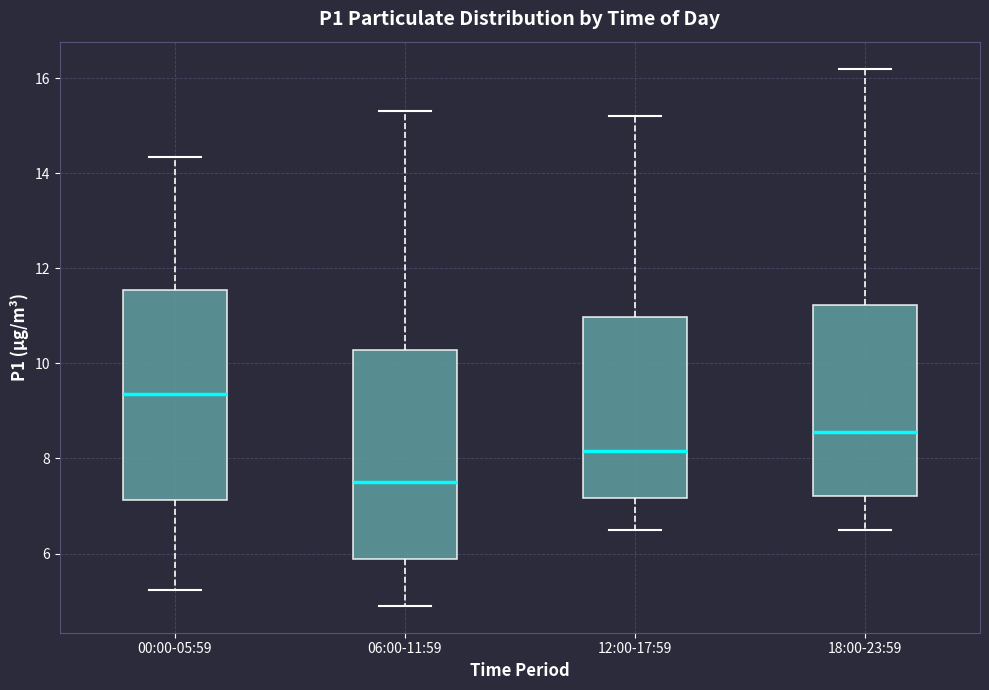

Reading left to right, transcribe this box plot: for each box, give where its median line is, the range the box spans, and where its two whiskers end, as read against the y-axis. The values are not printed on the chart, so give them approximately, as read against the axis.

00:00-05:59: median 9.4, box 7.2 to 11.6, whiskers 5.2 to 14.4
06:00-11:59: median 7.6, box 5.8 to 10.2, whiskers 5.0 to 15.4
12:00-17:59: median 8.2, box 7.2 to 11.0, whiskers 6.6 to 15.2
18:00-23:59: median 8.6, box 7.2 to 11.2, whiskers 6.6 to 16.2